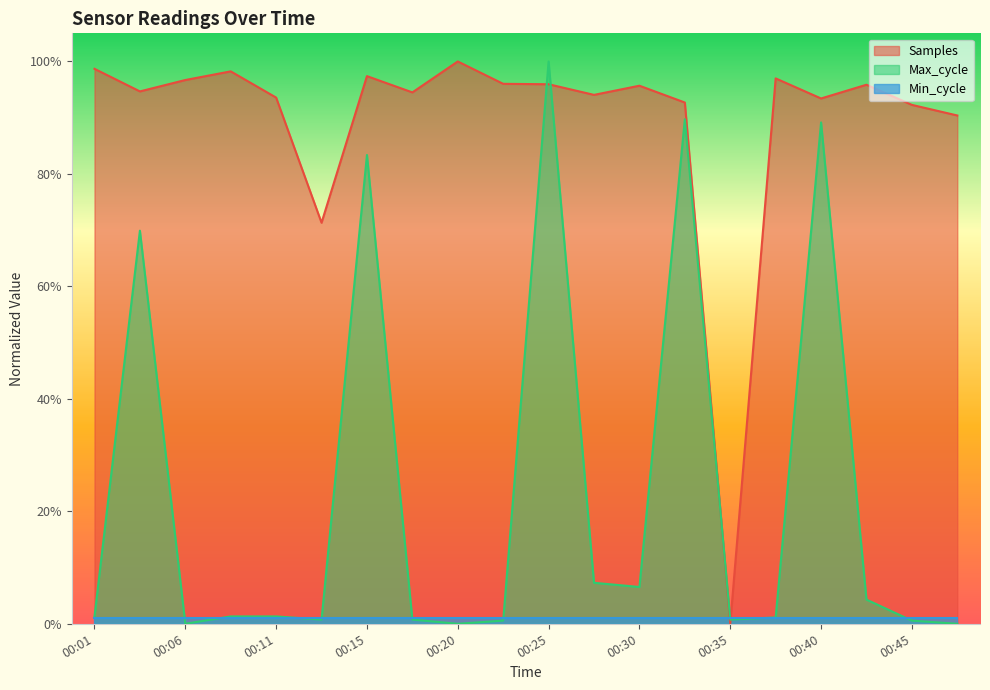

Between which two adjacent categories do Max_cycle and Samples first intersect?

00:23 and 00:25